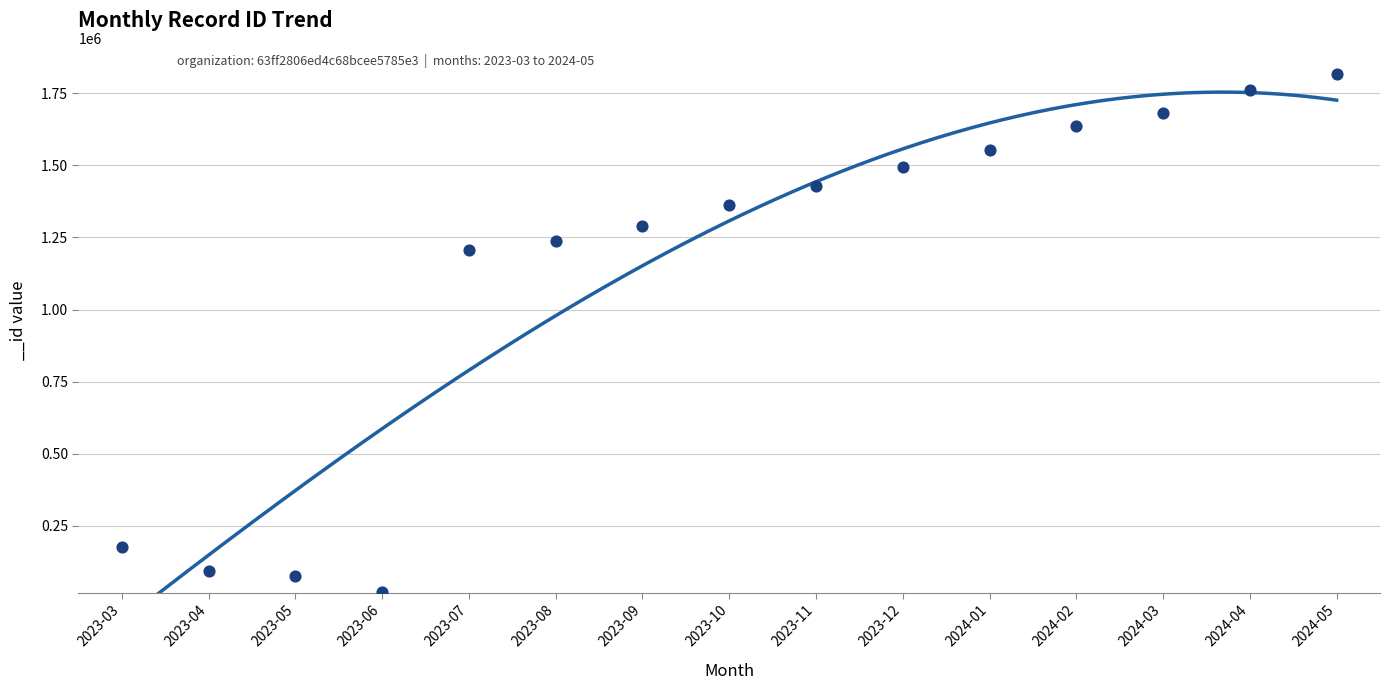

Approximately how many times larger is the value at 2024-01 compared to 2023-11?

1.1